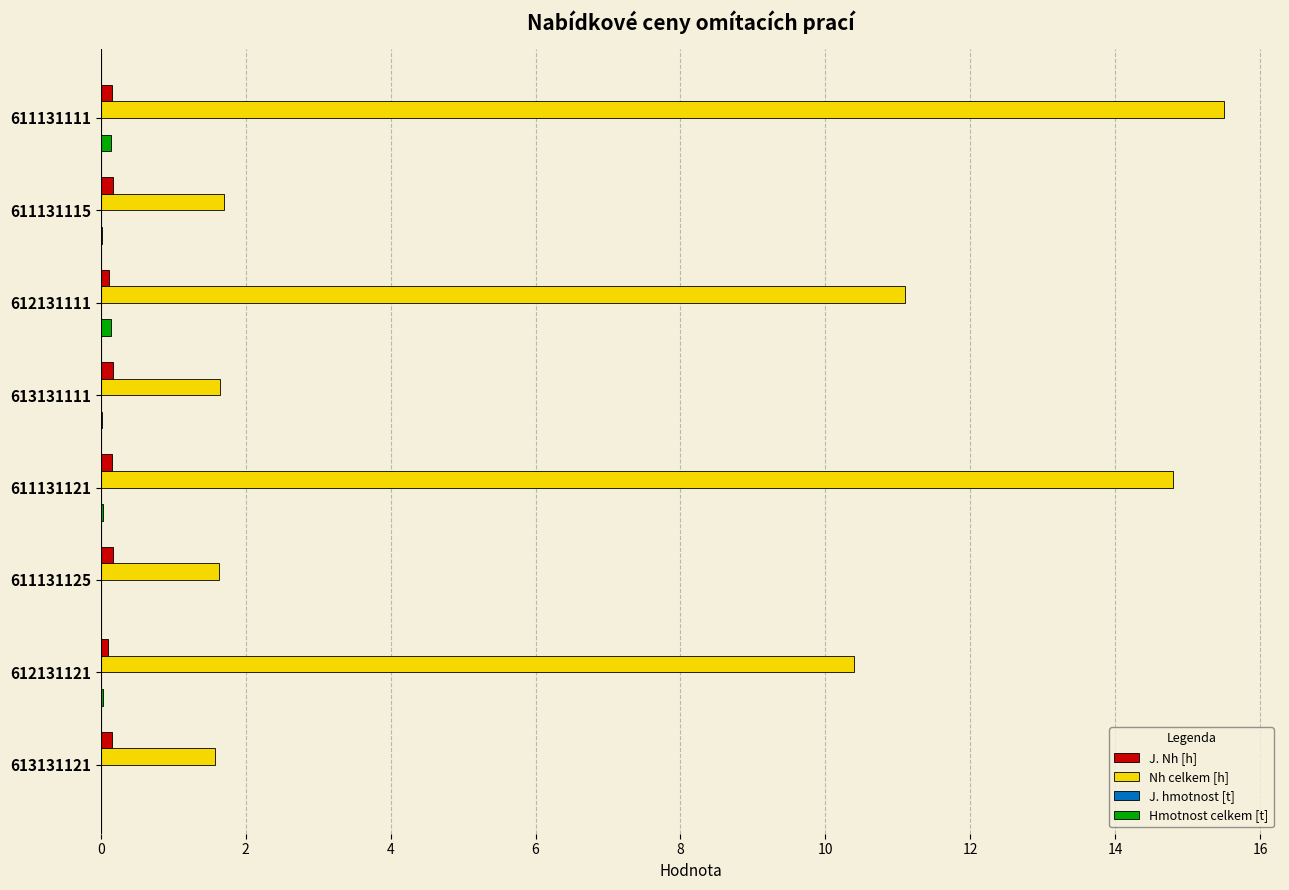

Which series has the largest range (max minus min)?

Nh celkem [h]